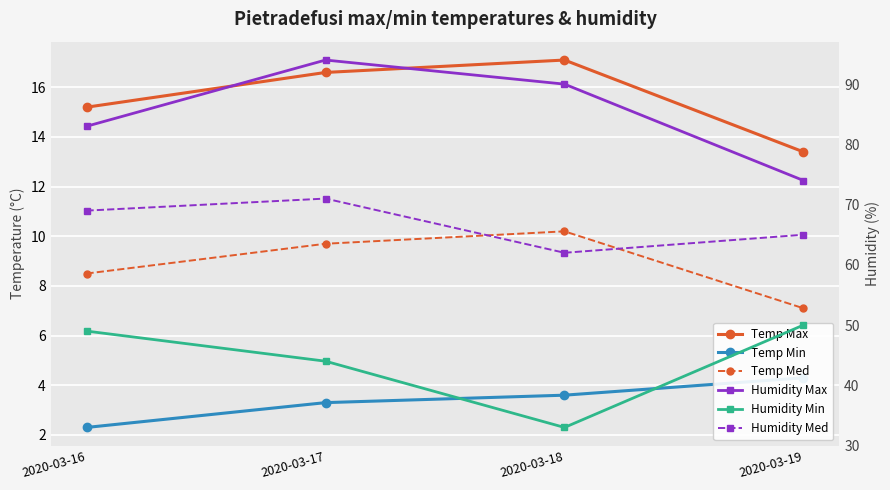

The Temp Min series shows 2.3 at 2020-03-16. True or false?

True